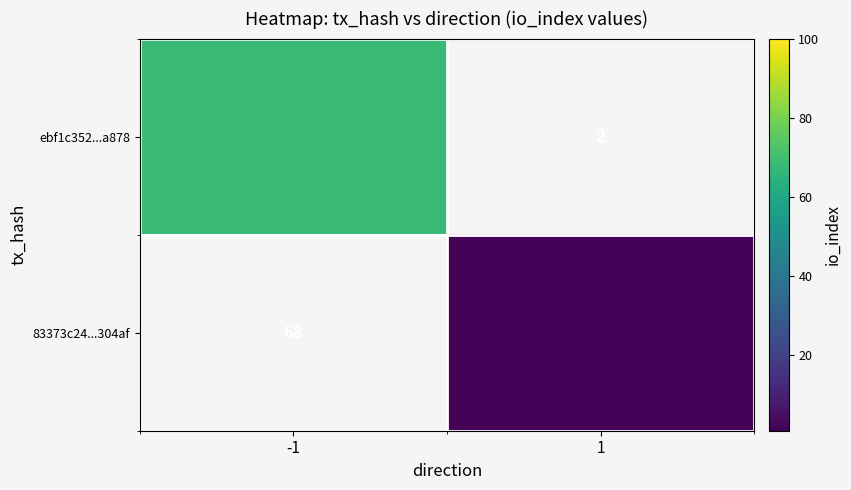

What is the minimum value shown in the chart?

2.0